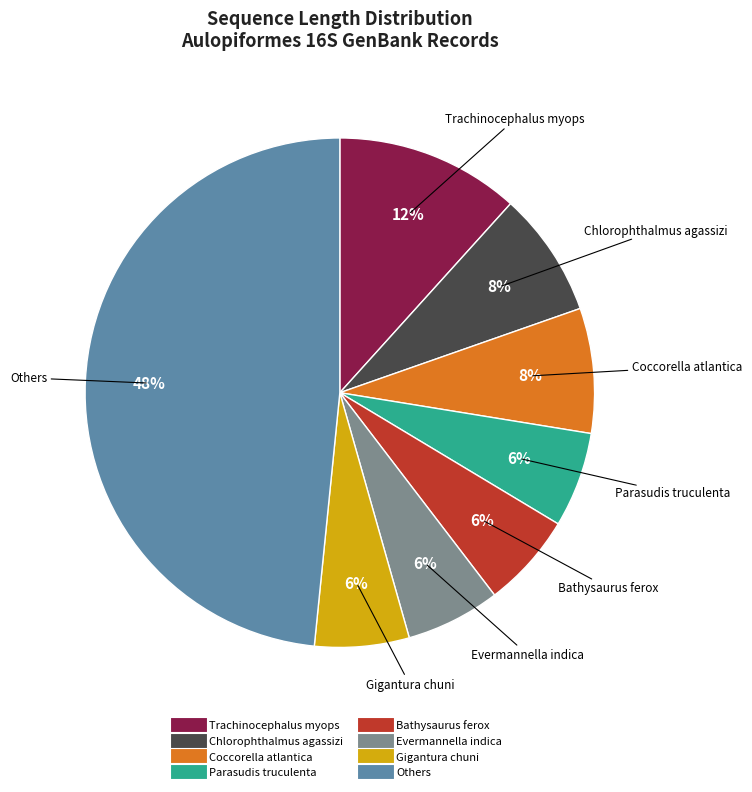

Count the number of slices in the pie.

8